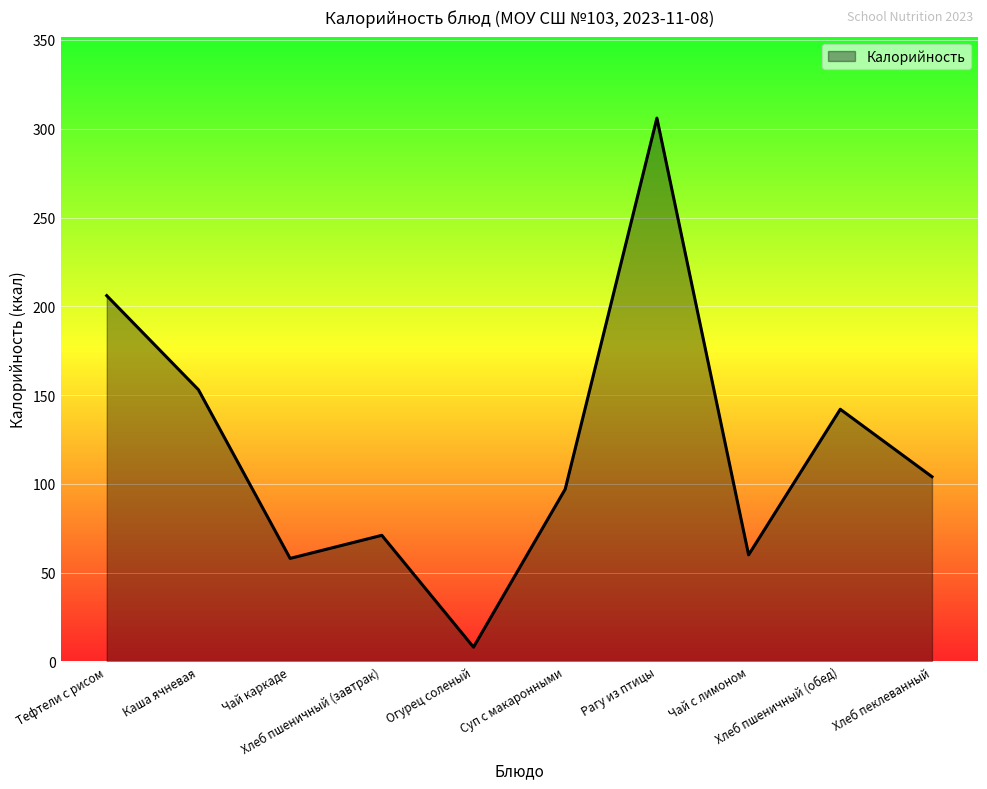

At which category does the data reach its first local peak?

Хлеб пшеничный (завтрак)